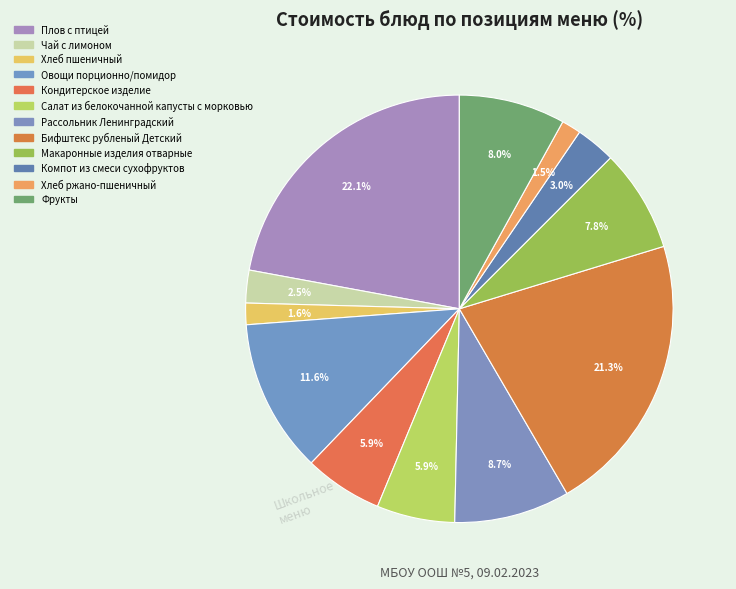

True or false: Фрукты accounts for 8% of the total.

True